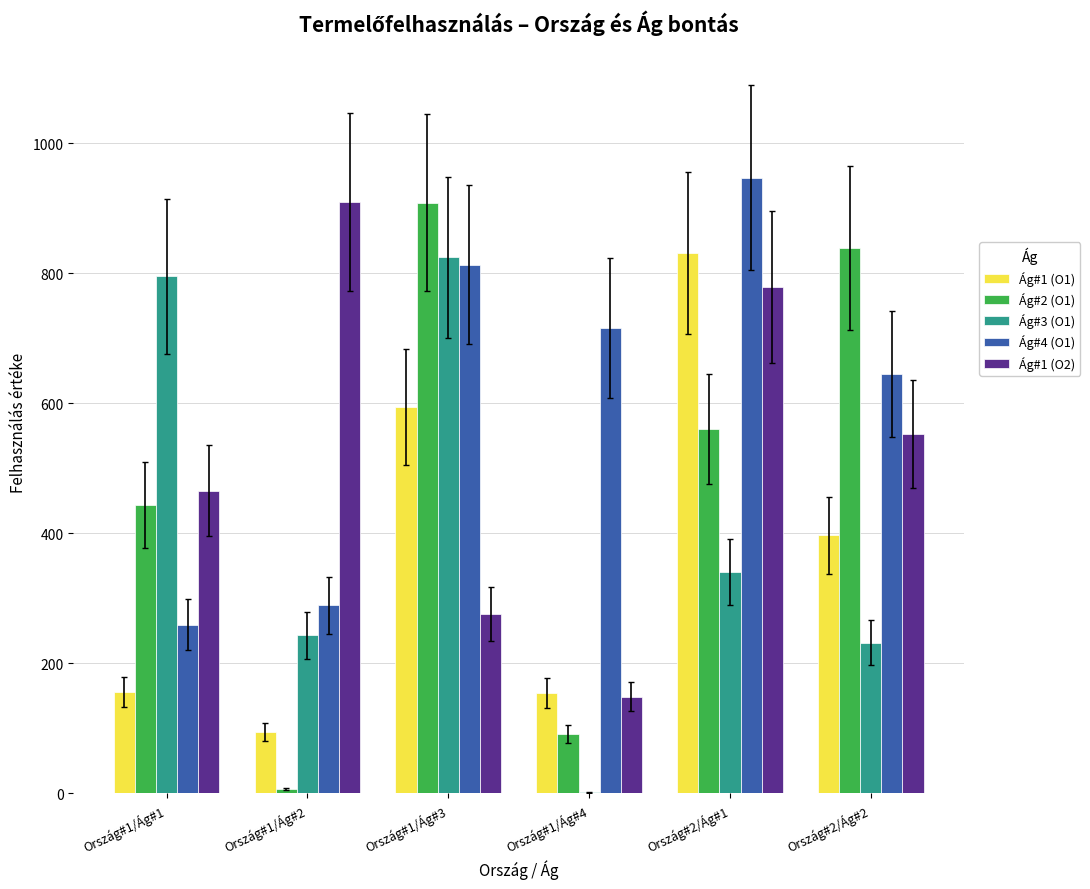

How many groups of bars are there?

6